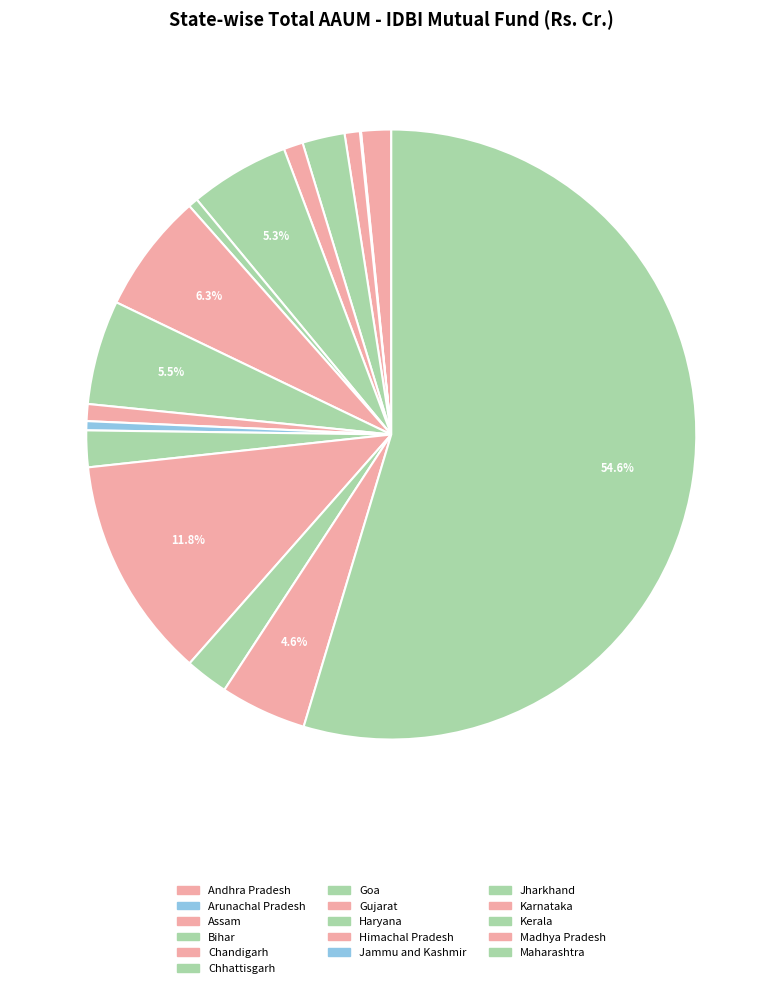

Is the sum of Kerala and Andhra Pradesh greater than half?

No